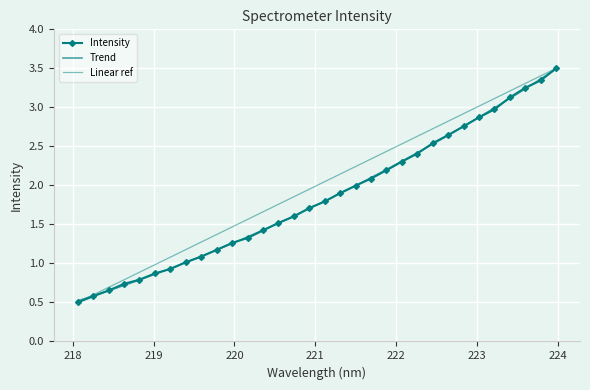

Rank the categories by value from lowest to highest.

218.0596, 218.2508, 218.442, 218.6332, 218.8244, 219.0156, 219.2067, 219.3979, 219.589, 219.7801, 219.9712, 220.1623, 220.3533, 220.5444, 220.7354, 220.9264, 221.1174, 221.3083, 221.4993, 221.6902, 221.8812, 222.0721, 222.263, 222.4538, 222.6447, 222.8355, 223.0264, 223.2172, 223.408, 223.5987, 223.7895, 223.9802